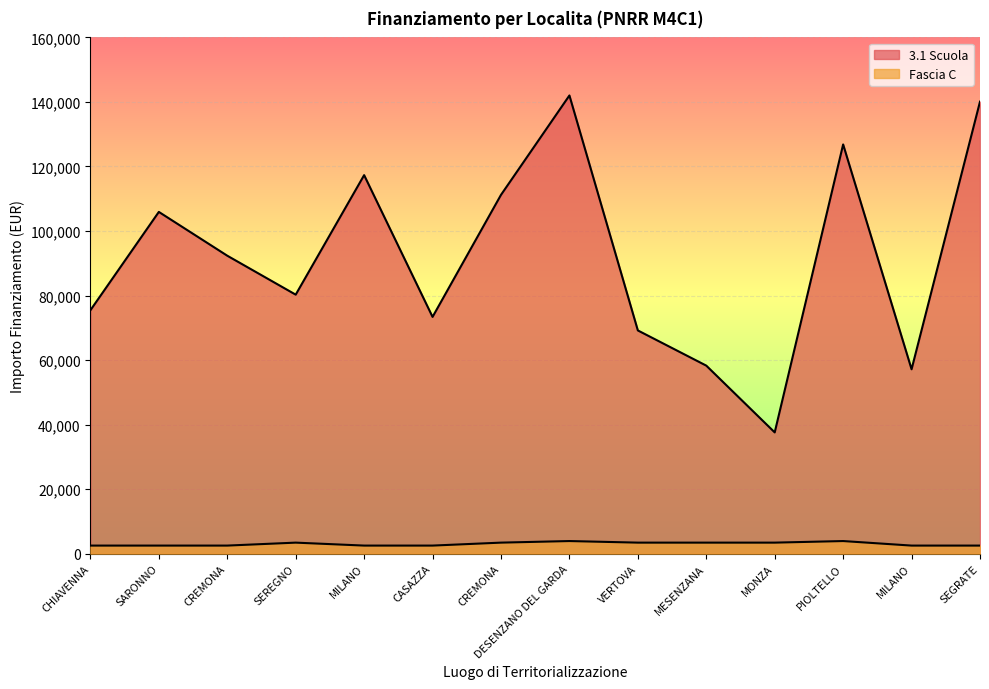

True or false: Fascia C has a value of 1677.7 at CHIAVENNA.

False